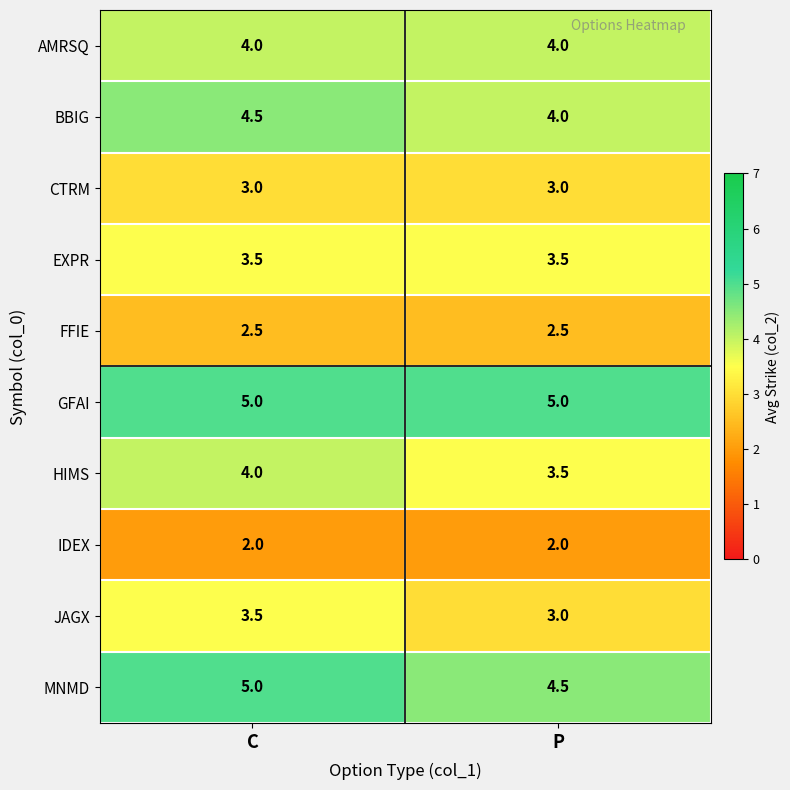

What is the spread (max minus min) of values at C?

3.0